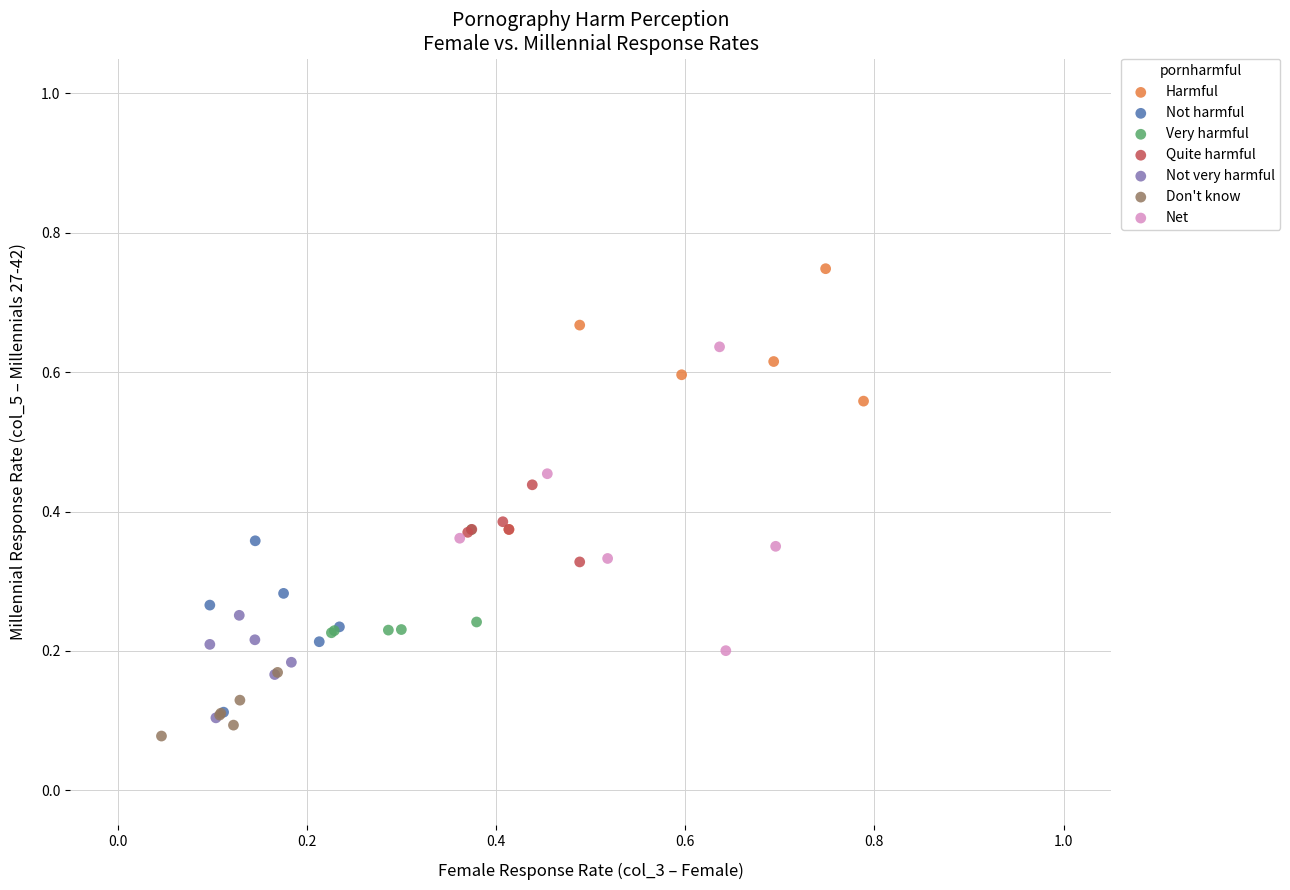

Which series contains the lowest Y value?

Don't know